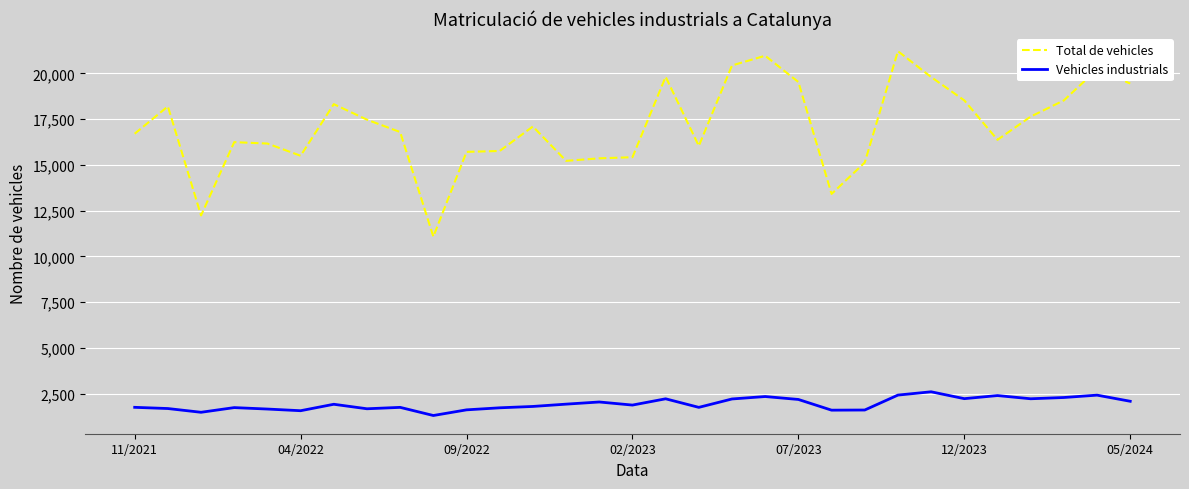

Which series has the largest total across all categories?

Total de vehicles